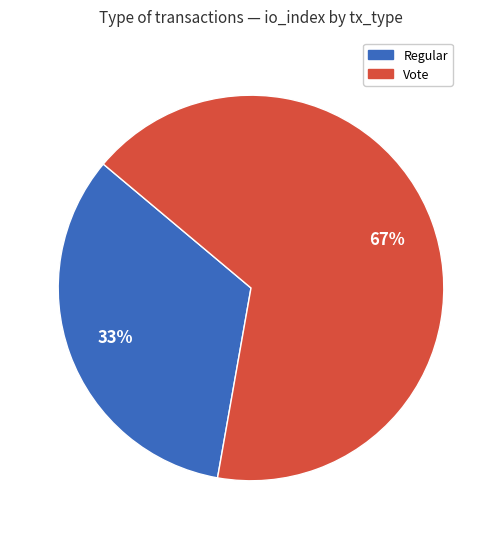

Count the number of slices in the pie.

2